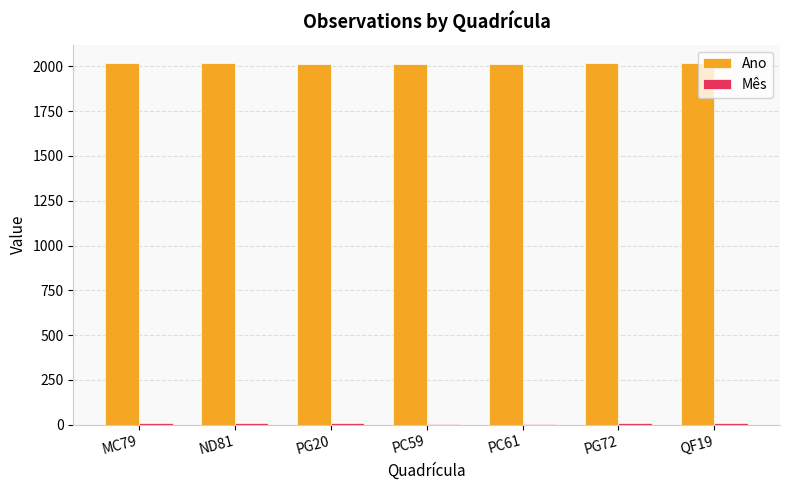

Are the bars horizontal?

No